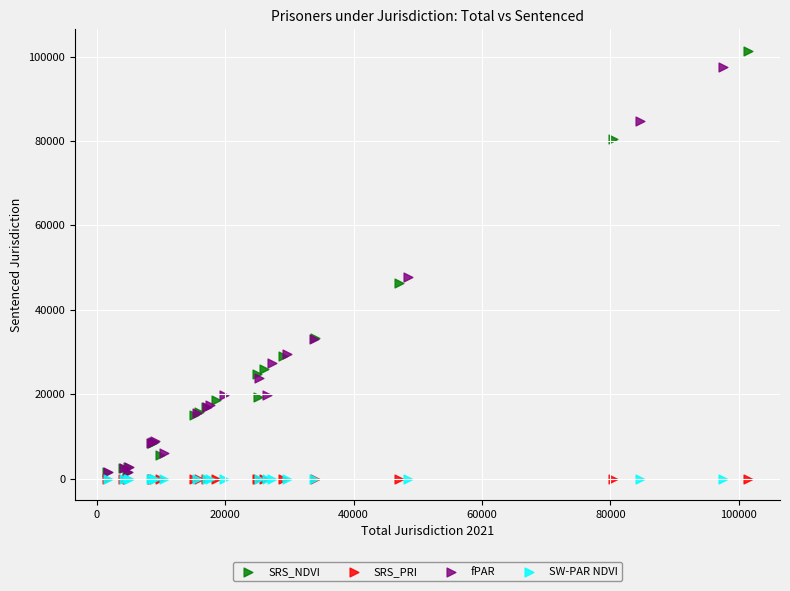

What are all the series names shown in the legend?

SRS_NDVI, SRS_PRI, fPAR, SW-PAR NDVI